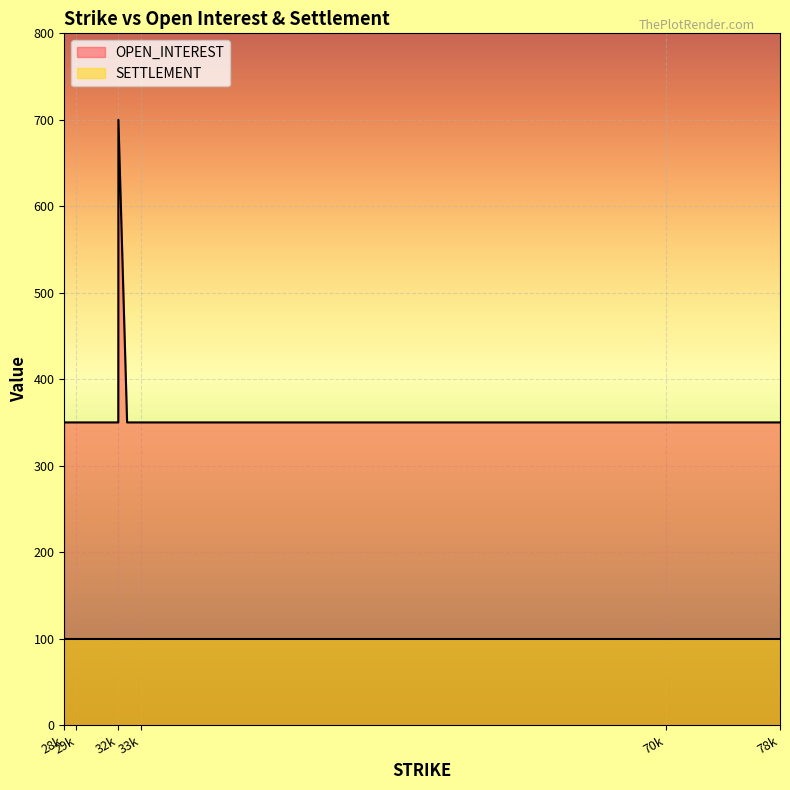

True or false: SETTLEMENT has a value of -58 at 77465.

False